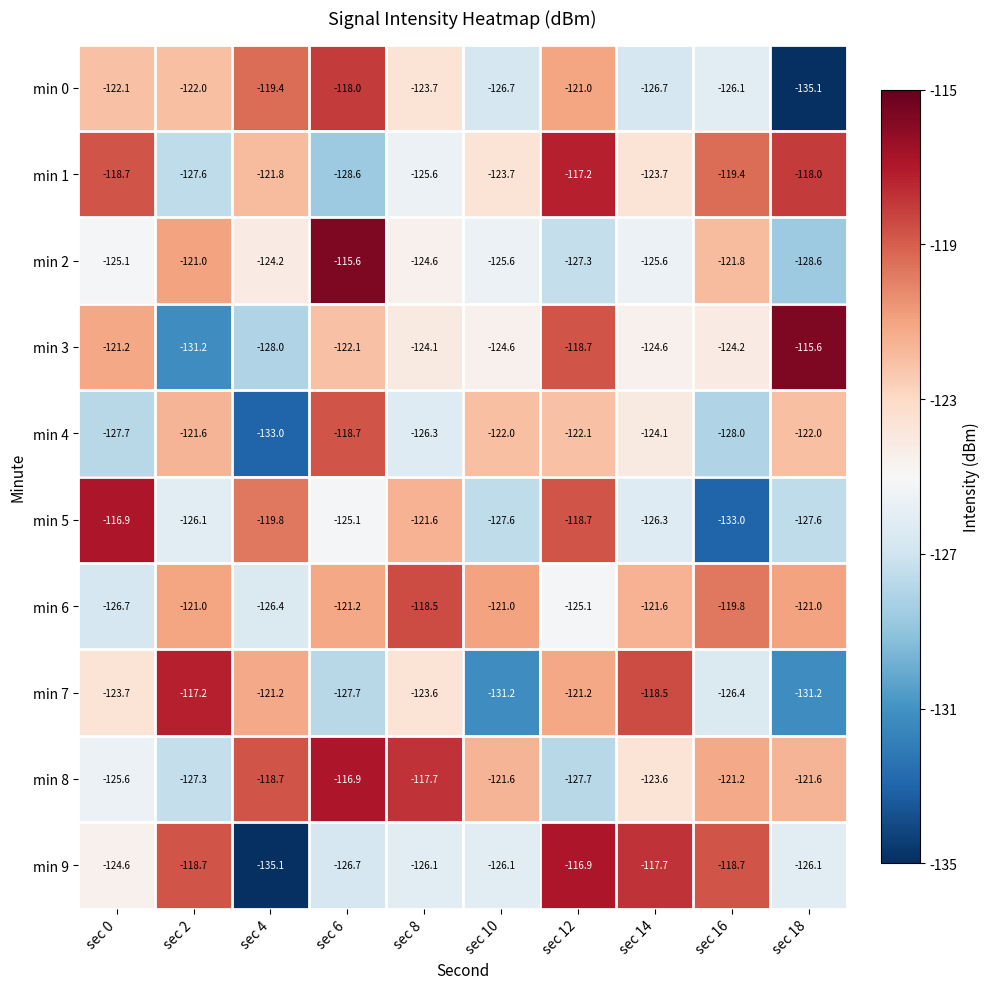

How many distinct data groups are displayed?

10